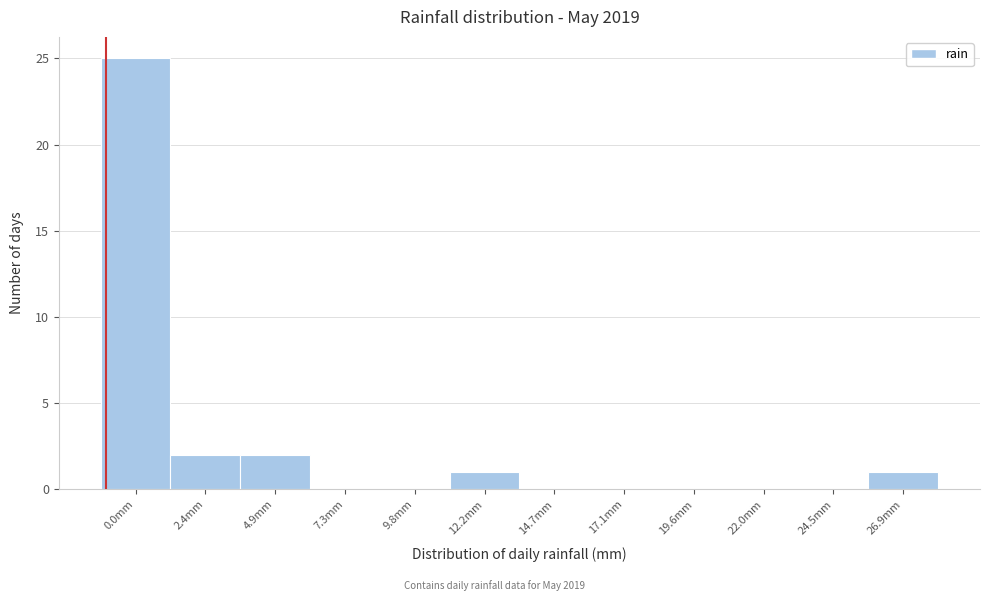

Reading left to right, what are all the values shown in this chart?

0.0mm=25	2.4mm=2	4.9mm=2	7.3mm=0	9.8mm=0	12.2mm=1	14.7mm=0	17.1mm=0	19.6mm=0	22.0mm=0	24.5mm=0	26.9mm=1